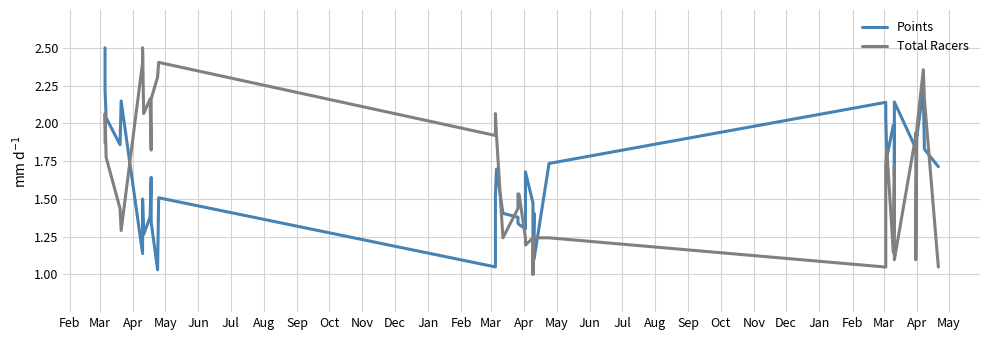

Which series has the largest range (max minus min)?

Points